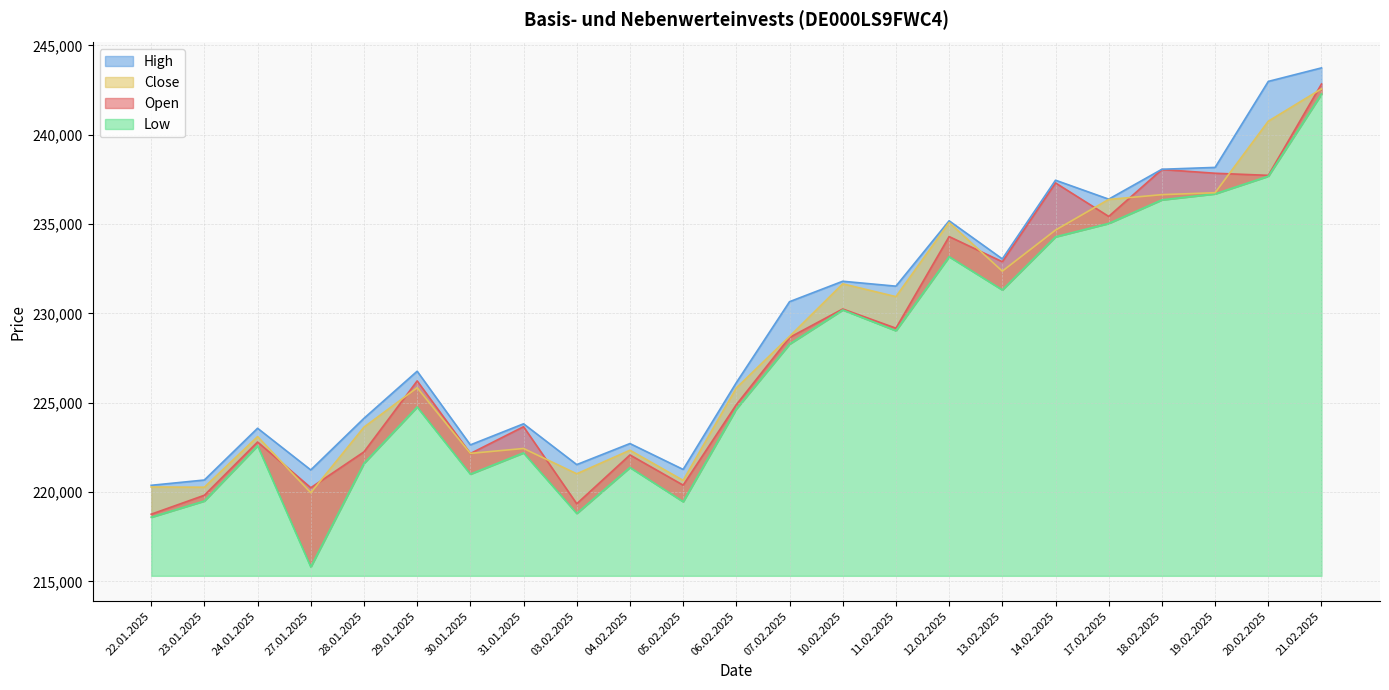

True or false: Open has a value of 232888 at 13.02.2025.

True